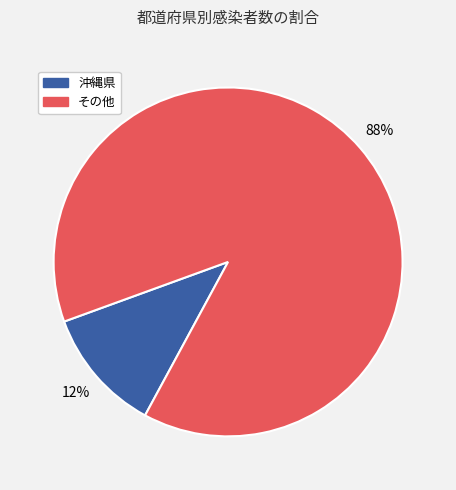

To the nearest percent, what is the average slice percentage?

50%